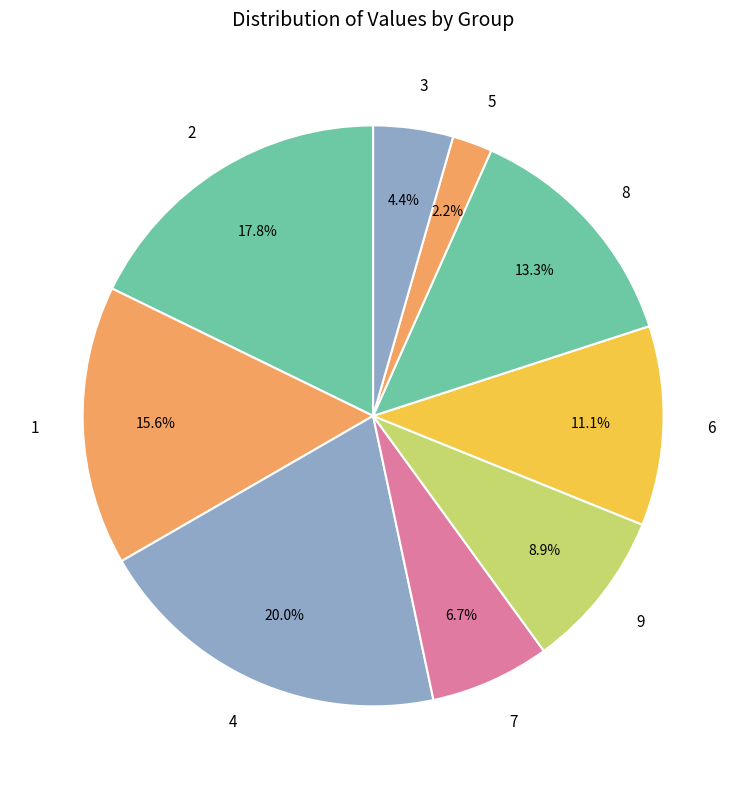

What percentage is the 6 slice, to the nearest percent?

11%